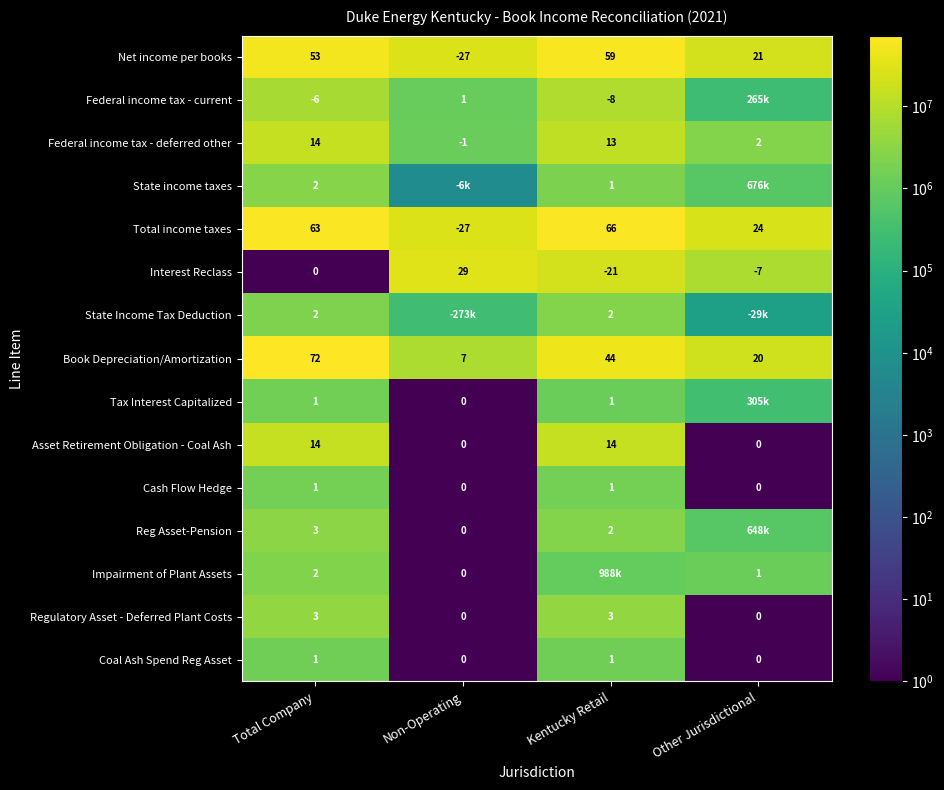

Is it true that Asset Retirement Obligation - Coal Ash equals 6 at Non-Operating?

False